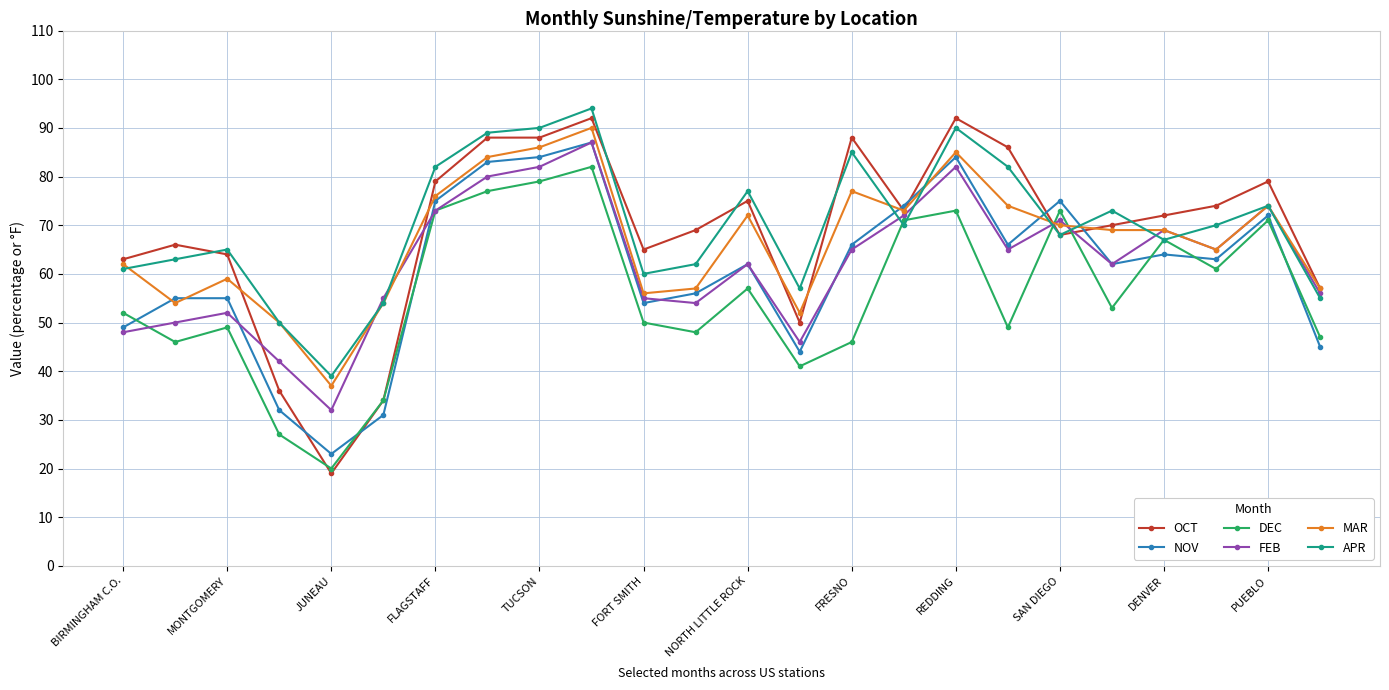

What is the minimum value for OCT?

19